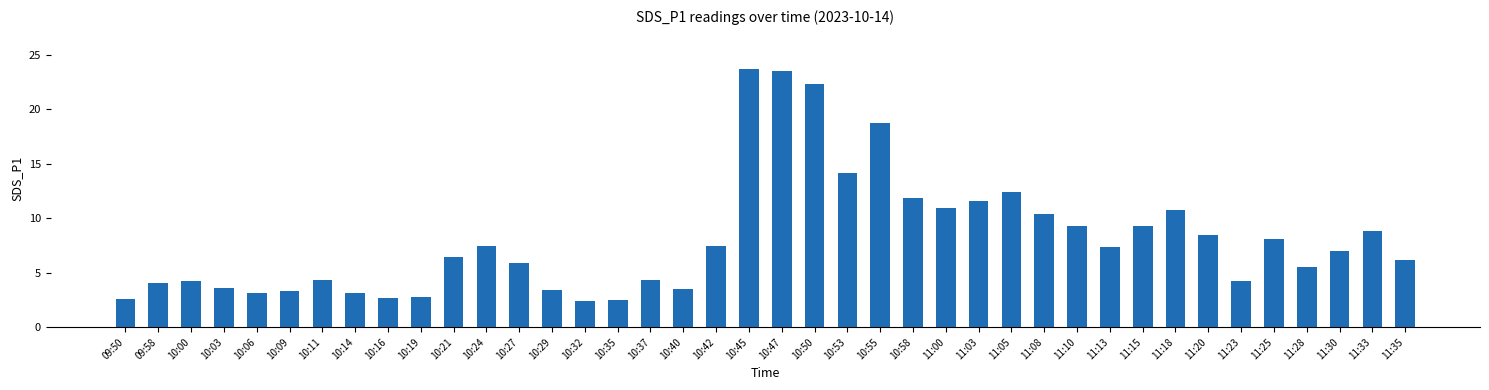

What is the smallest value displayed?

2.4